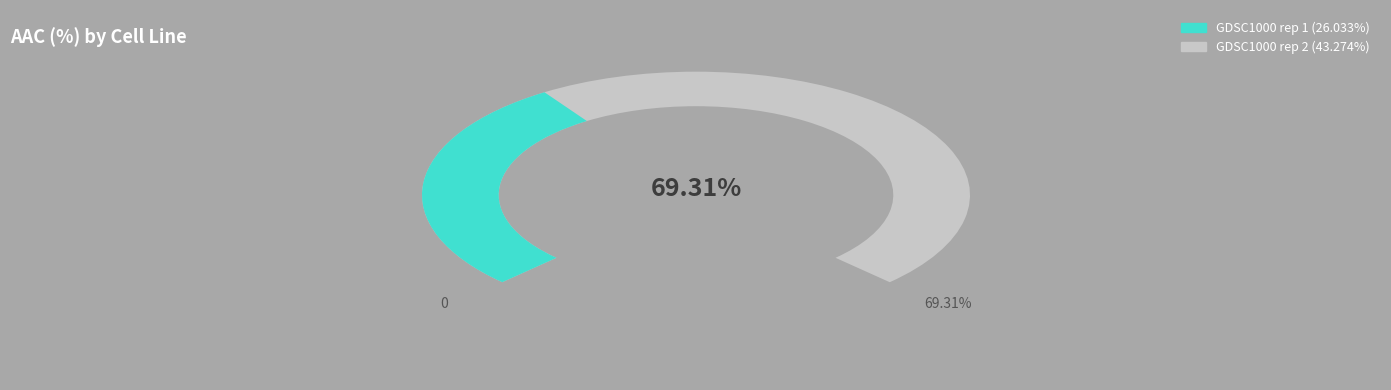

What is the largest slice in the pie chart?

GDSC1000 rep 2